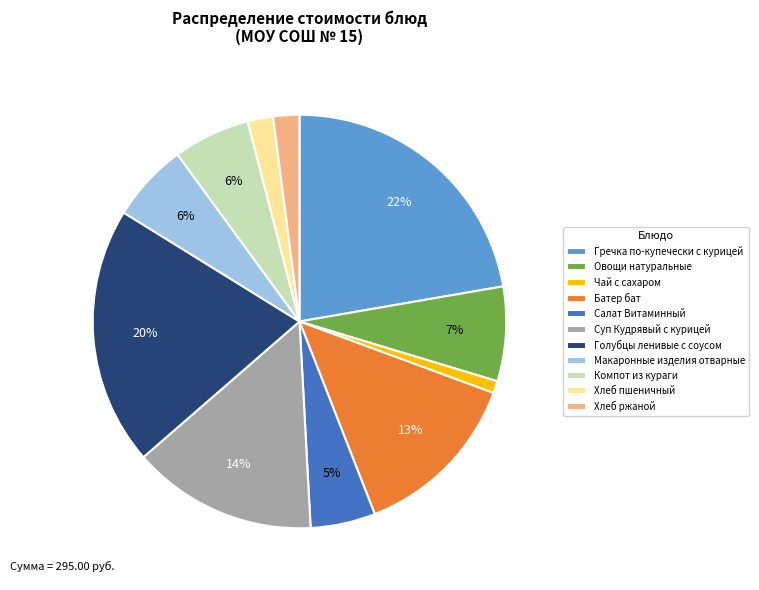

Is it true that Хлеб ржаной is 9% of the pie?

False